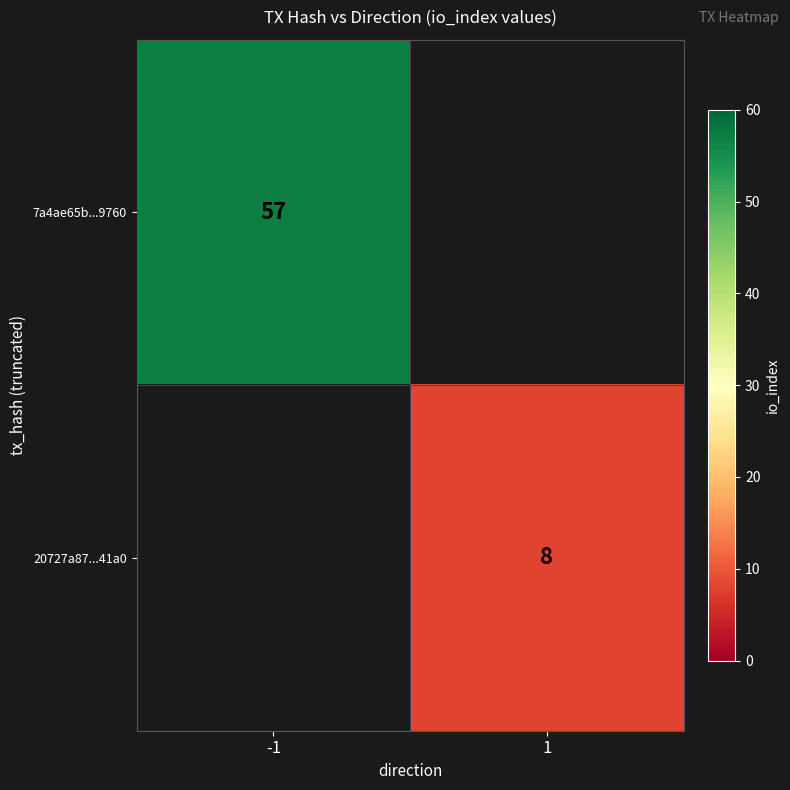

Is it true that 7a4ae65b...9760 equals 29 at -1?

False